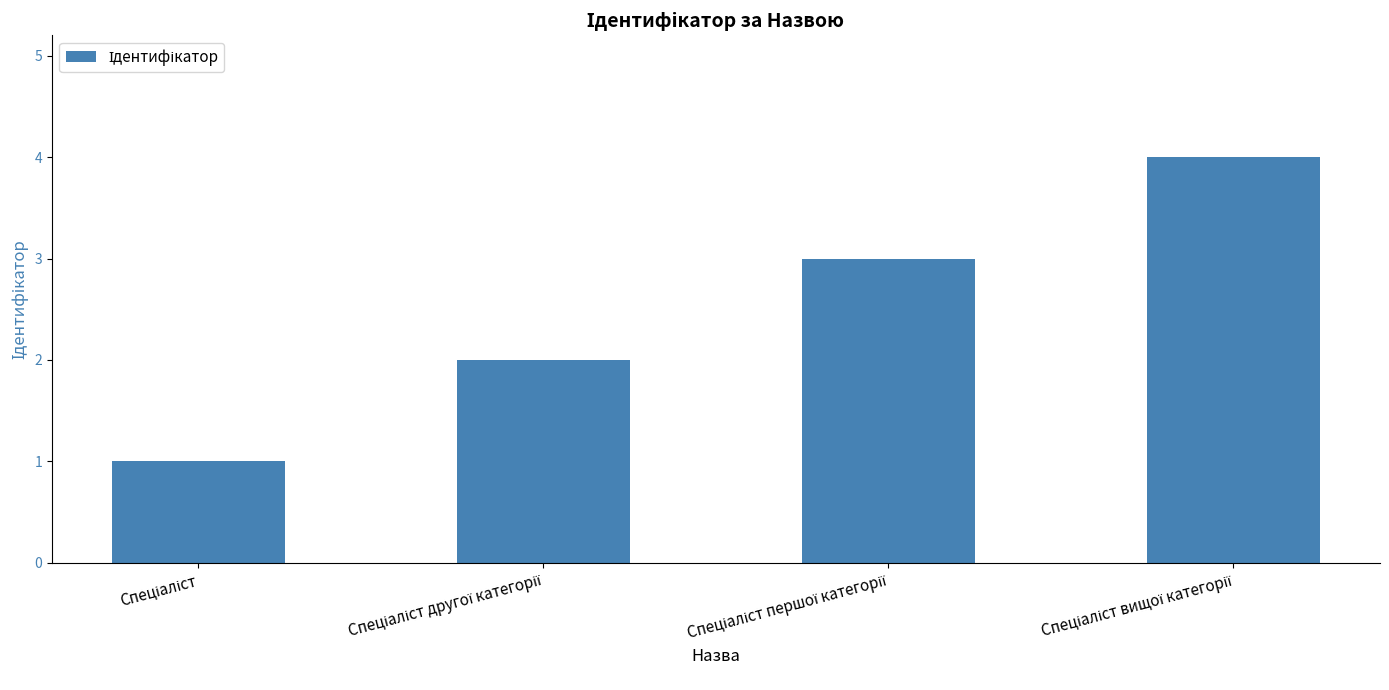

What is the greatest value displayed?

4